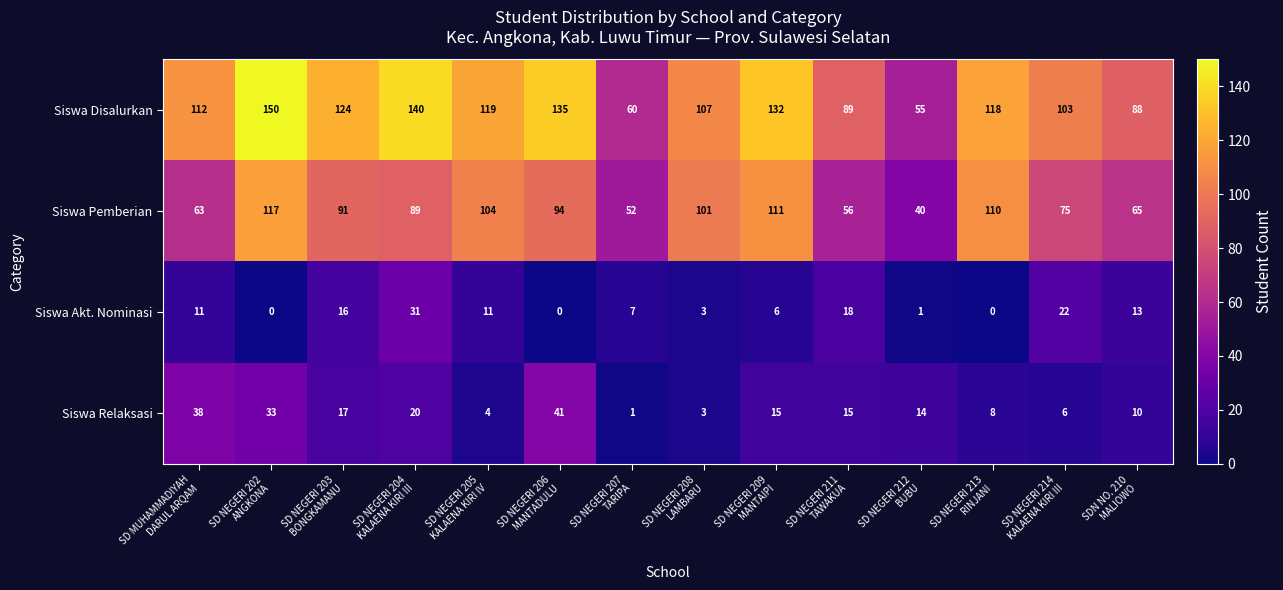

How many values in the Siswa Akt. Nominasi series are below 11?

7